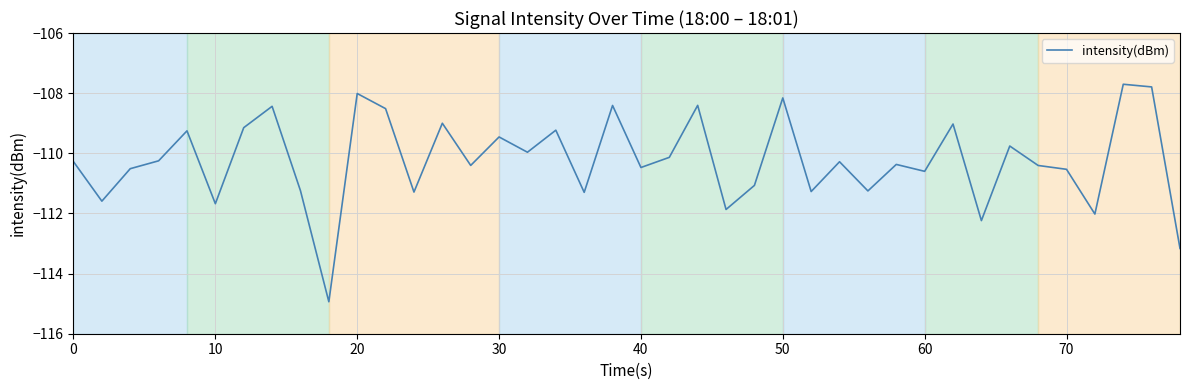

What is the minimum value shown in the chart?

-114.9